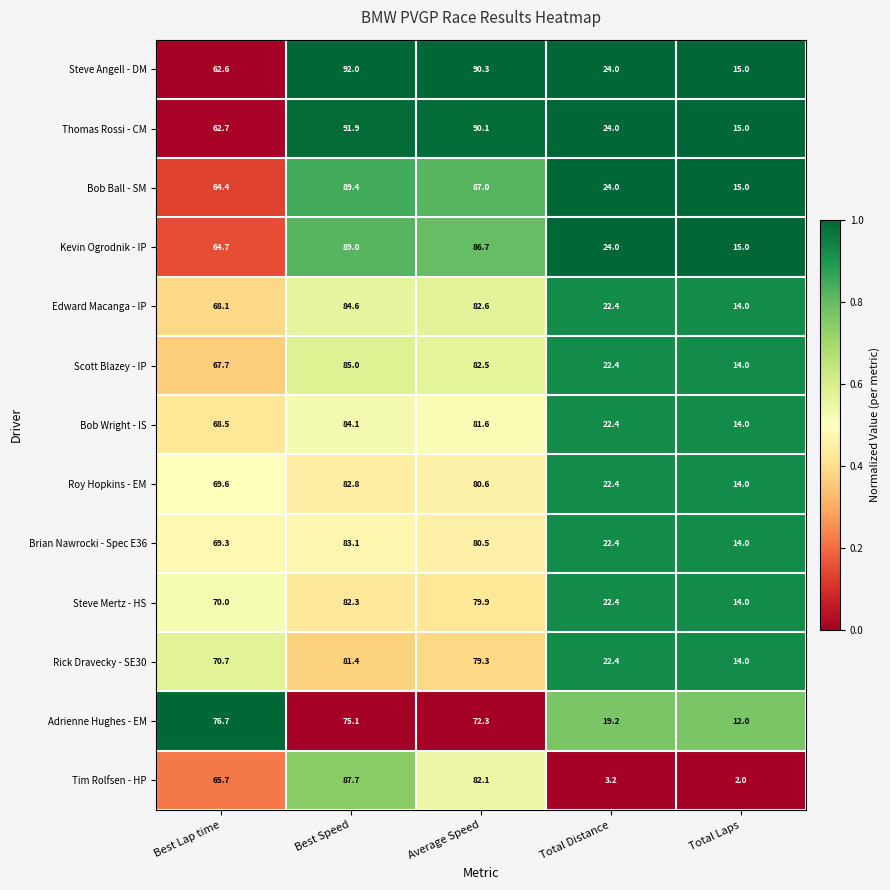

What is the sum of all Steve Mertz - HS values?

268.6